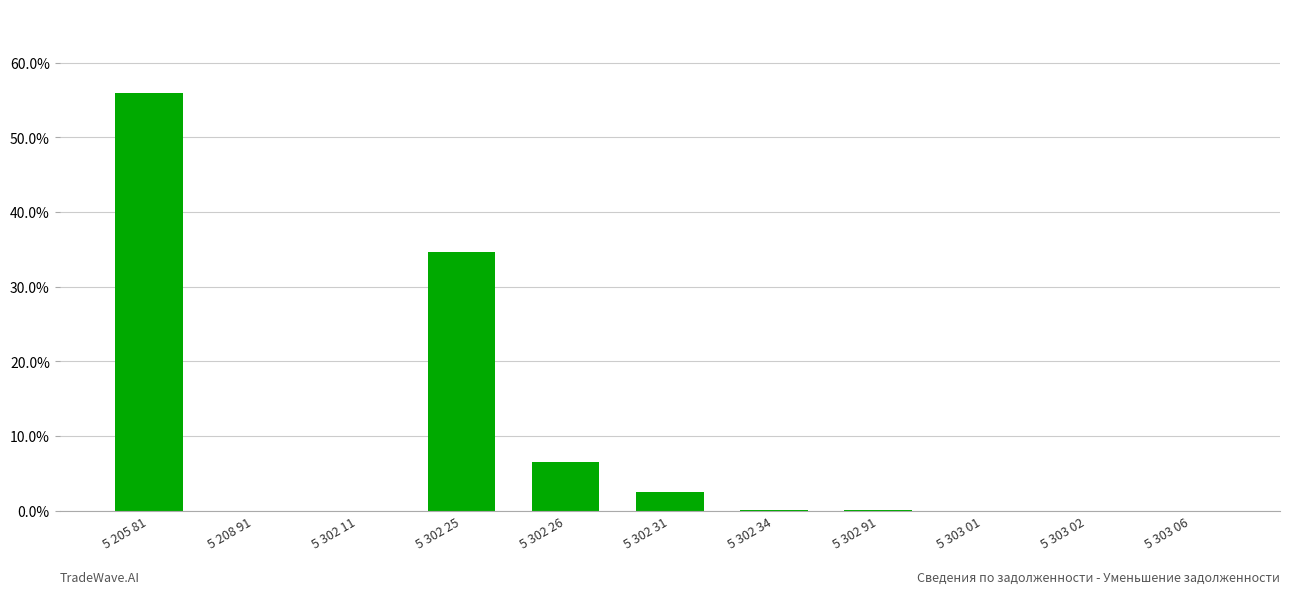

What is the label of the 10th bar from the right?

5 208 91